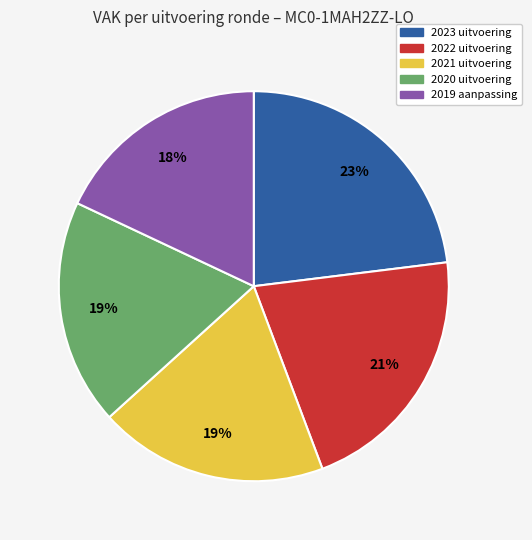

To the nearest percent, what is the difference between the largest and smallest slice percentages?

5%